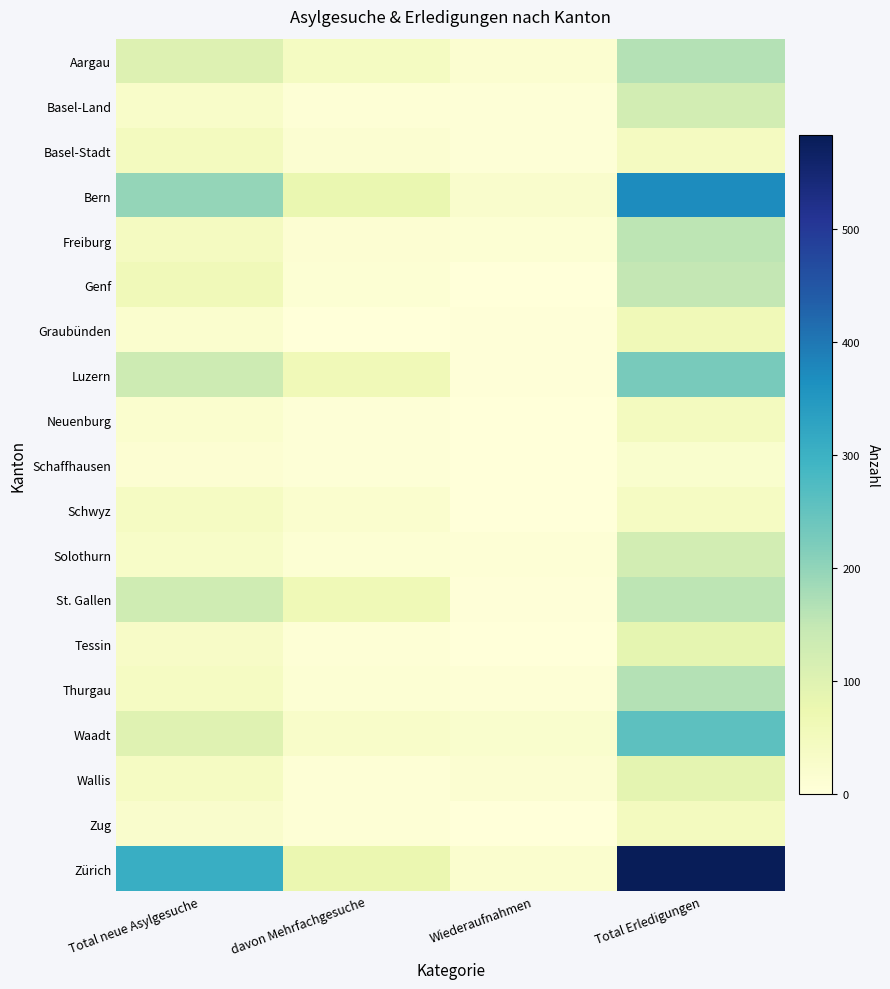

Reading left to right, extract all data points from this chart.

Aargau: Total neue Asylgesuche=103	davon Mehrfachgesuche=42	Wiederaufnahmen=16	Total Erledigungen=166
Basel-Land: Total neue Asylgesuche=28	davon Mehrfachgesuche=8	Wiederaufnahmen=5	Total Erledigungen=124
Basel-Stadt: Total neue Asylgesuche=46	davon Mehrfachgesuche=14	Wiederaufnahmen=6	Total Erledigungen=44
Bern: Total neue Asylgesuche=197	davon Mehrfachgesuche=78	Wiederaufnahmen=24	Total Erledigungen=371
Freiburg: Total neue Asylgesuche=44	davon Mehrfachgesuche=13	Wiederaufnahmen=10	Total Erledigungen=155
Genf: Total neue Asylgesuche=57	davon Mehrfachgesuche=11	Wiederaufnahmen=2	Total Erledigungen=150
Graubünden: Total neue Asylgesuche=19	davon Mehrfachgesuche=2	Wiederaufnahmen=3	Total Erledigungen=61
Luzern: Total neue Asylgesuche=134	davon Mehrfachgesuche=60	Wiederaufnahmen=4	Total Erledigungen=227
Neuenburg: Total neue Asylgesuche=19	davon Mehrfachgesuche=6	Wiederaufnahmen=1	Total Erledigungen=47
Schaffhausen: Total neue Asylgesuche=12	davon Mehrfachgesuche=6	Wiederaufnahmen=0	Total Erledigungen=22
Schwyz: Total neue Asylgesuche=40	davon Mehrfachgesuche=20	Wiederaufnahmen=2	Total Erledigungen=39
Solothurn: Total neue Asylgesuche=30	davon Mehrfachgesuche=11	Wiederaufnahmen=8	Total Erledigungen=124
St. Gallen: Total neue Asylgesuche=131	davon Mehrfachgesuche=62	Wiederaufnahmen=4	Total Erledigungen=155
Tessin: Total neue Asylgesuche=33	davon Mehrfachgesuche=7	Wiederaufnahmen=0	Total Erledigungen=88
Thurgau: Total neue Asylgesuche=39	davon Mehrfachgesuche=10	Wiederaufnahmen=7	Total Erledigungen=166
Waadt: Total neue Asylgesuche=100	davon Mehrfachgesuche=28	Wiederaufnahmen=22	Total Erledigungen=258
Wallis: Total neue Asylgesuche=39	davon Mehrfachgesuche=8	Wiederaufnahmen=15	Total Erledigungen=89
Zug: Total neue Asylgesuche=24	davon Mehrfachgesuche=7	Wiederaufnahmen=1	Total Erledigungen=46
Zürich: Total neue Asylgesuche=306	davon Mehrfachgesuche=77	Wiederaufnahmen=20	Total Erledigungen=583